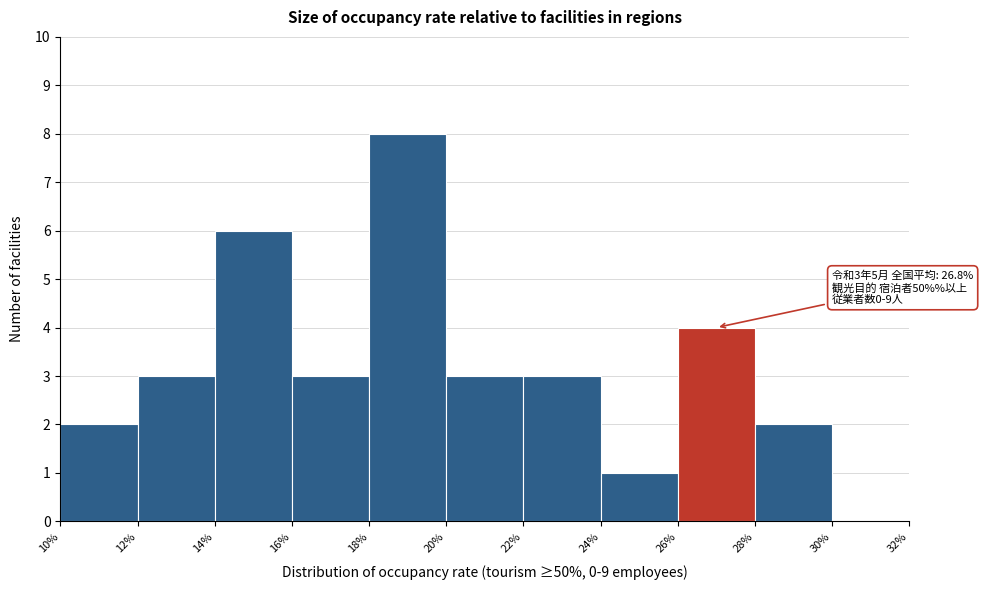

Over which range of the x-axis is the bar tallest?

18% to 20%